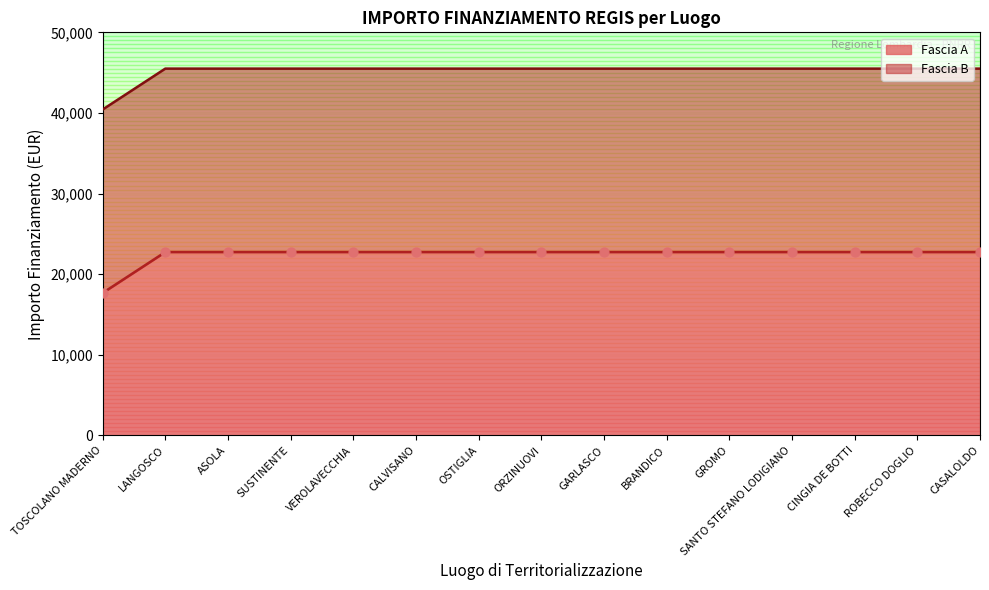

Between ROBECCO DOGLIO and GARLASCO, which is larger?

ROBECCO DOGLIO